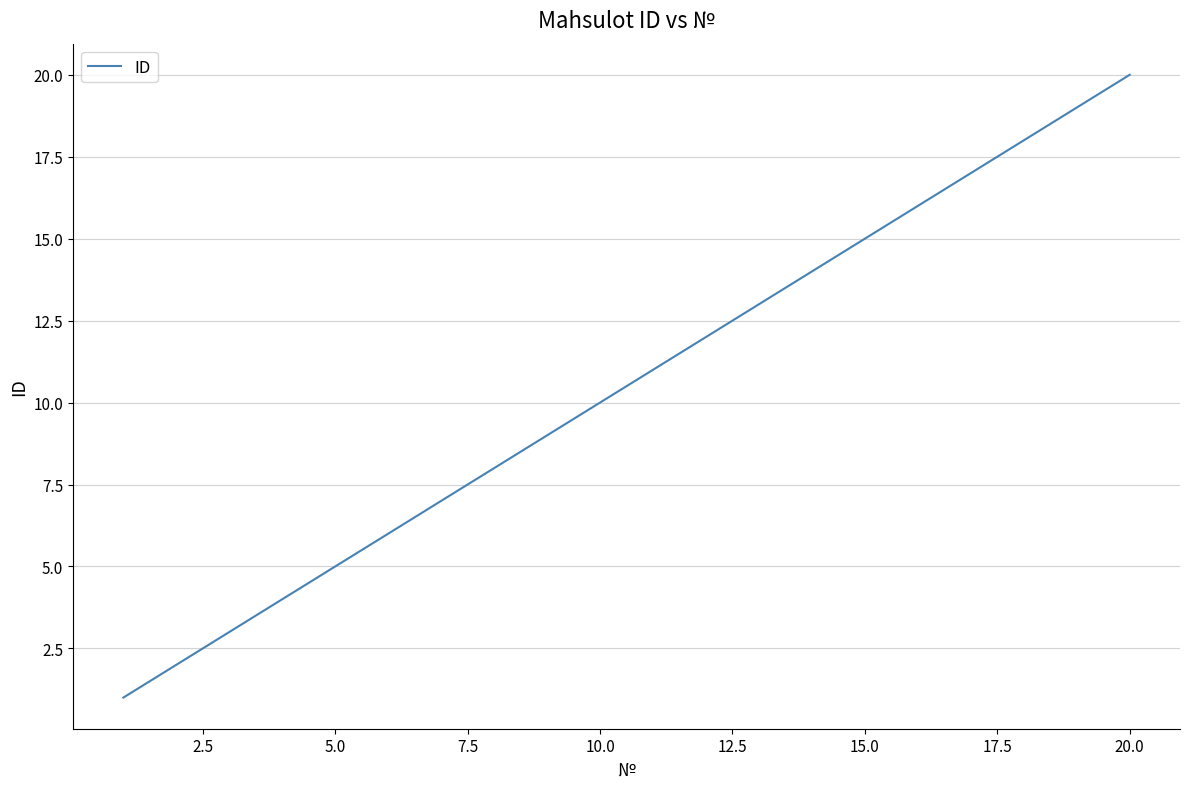

What is the maximum value shown in the chart?

20